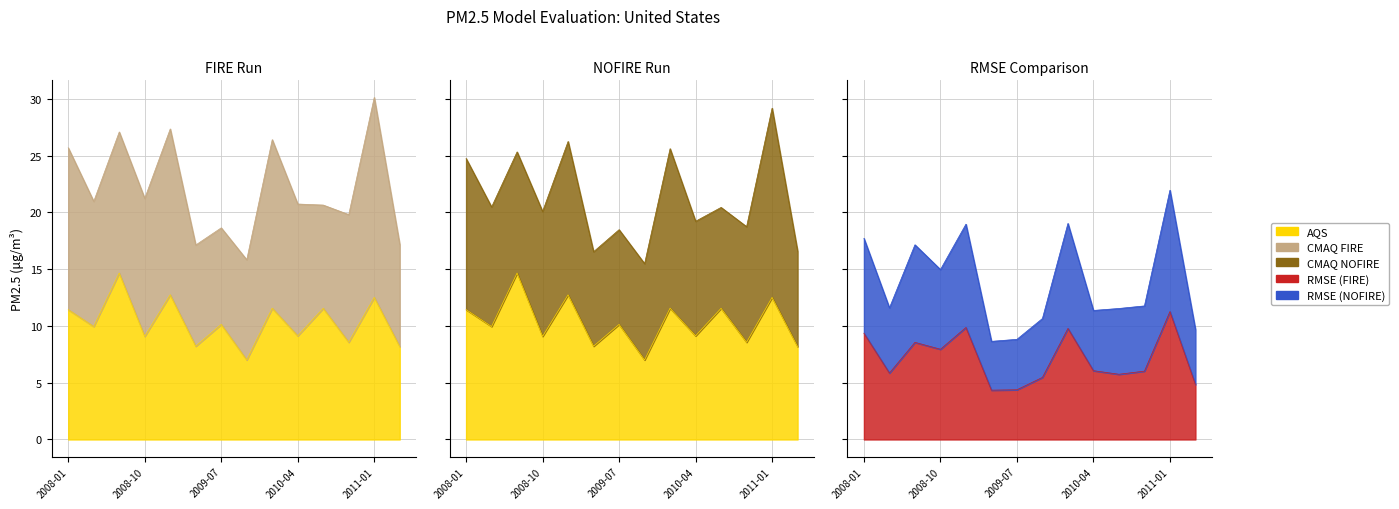

True or false: fiveyear_fires_RMSE_Average has more than 1 points higher than both neighbors.

True